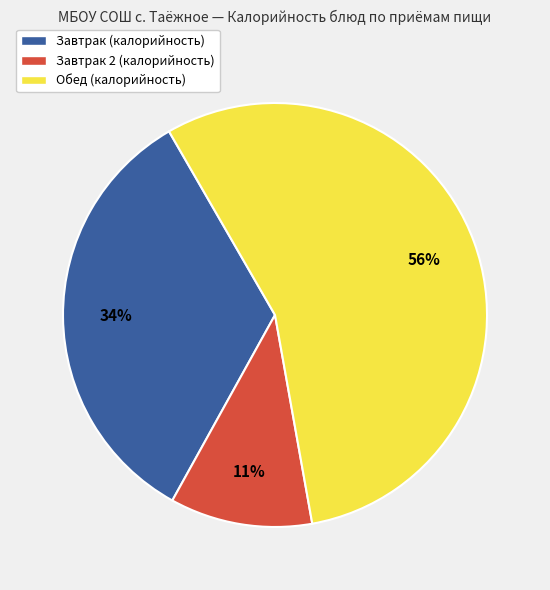

What percentage is the Завтрак 2 (калорийность) slice, to the nearest percent?

11%